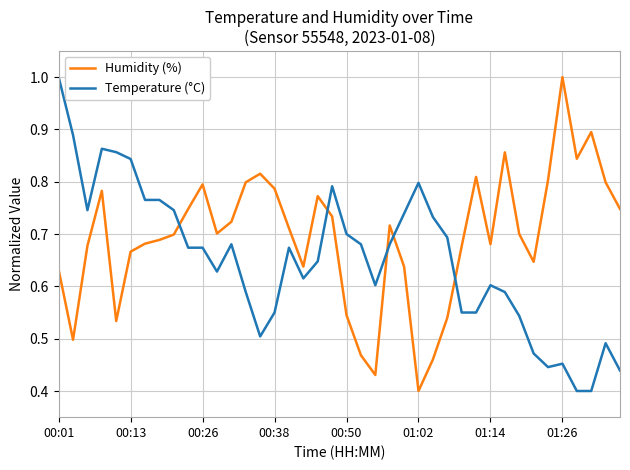

Which series ends up on top after the final intersection of Humidity (%) and Temperature (°C)?

Humidity (%)